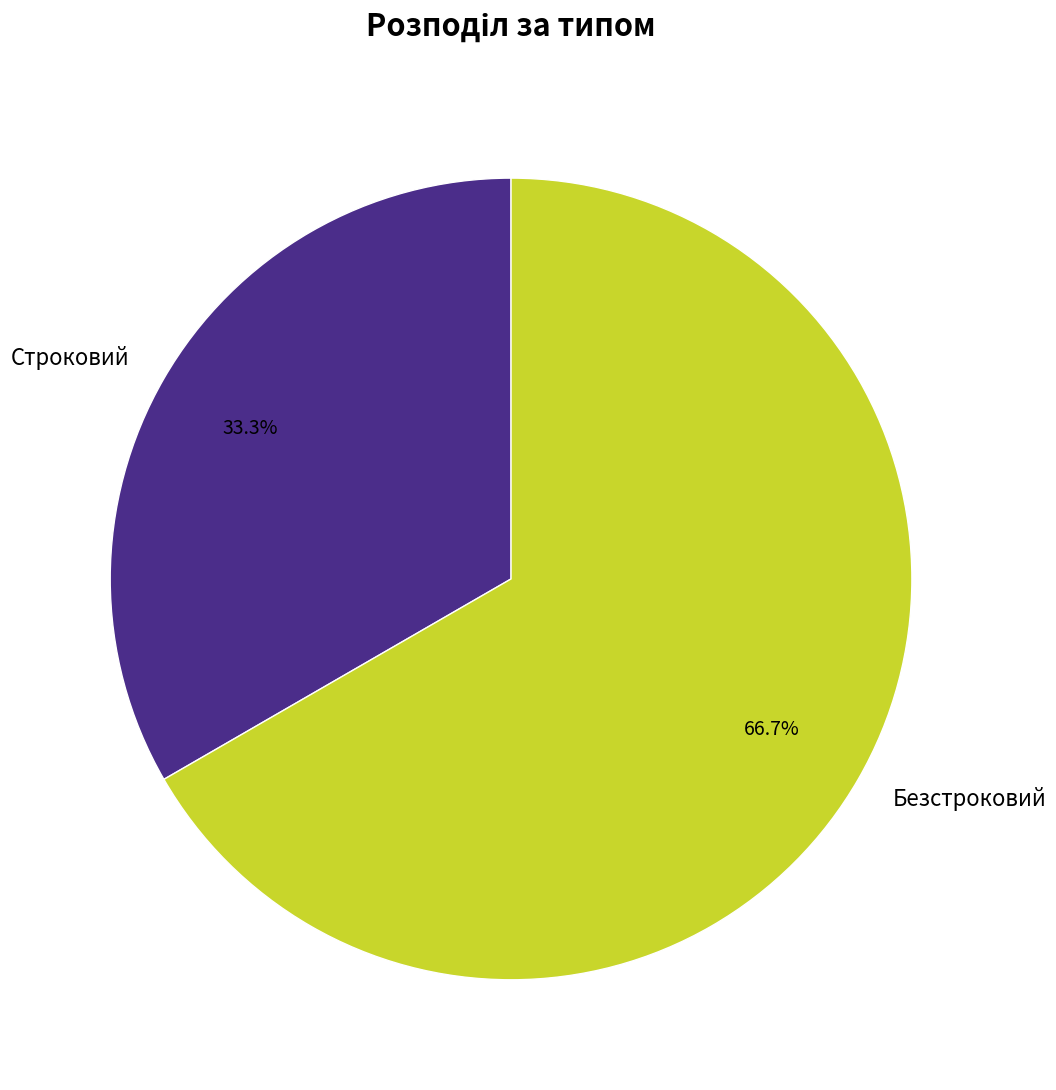

To the nearest percent, what is the difference between the Безстроковий and Строковий slice percentages?

33%